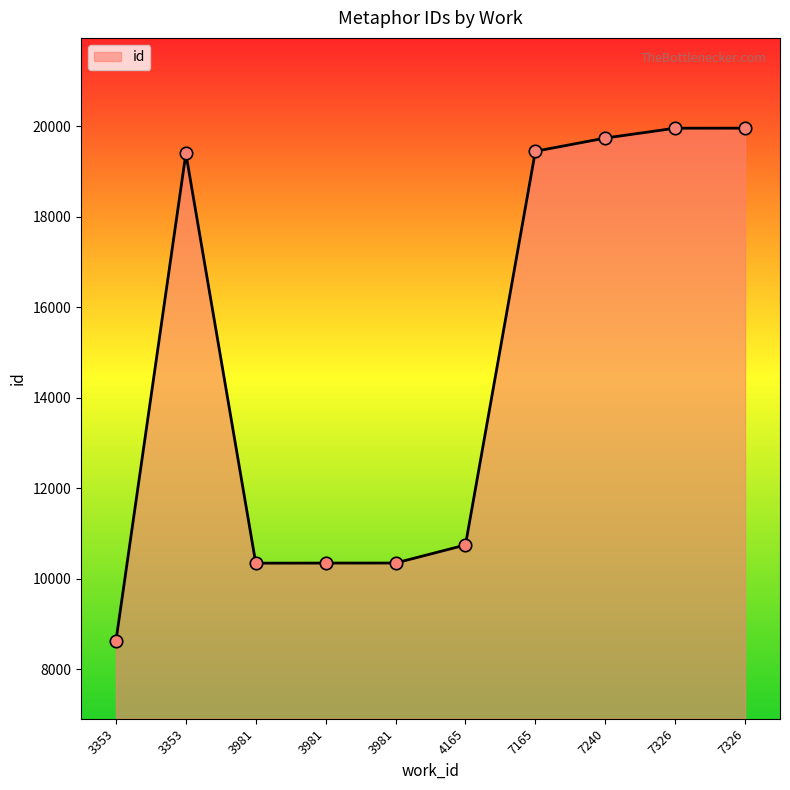

Is this an area chart (filled region under the line)?

Yes